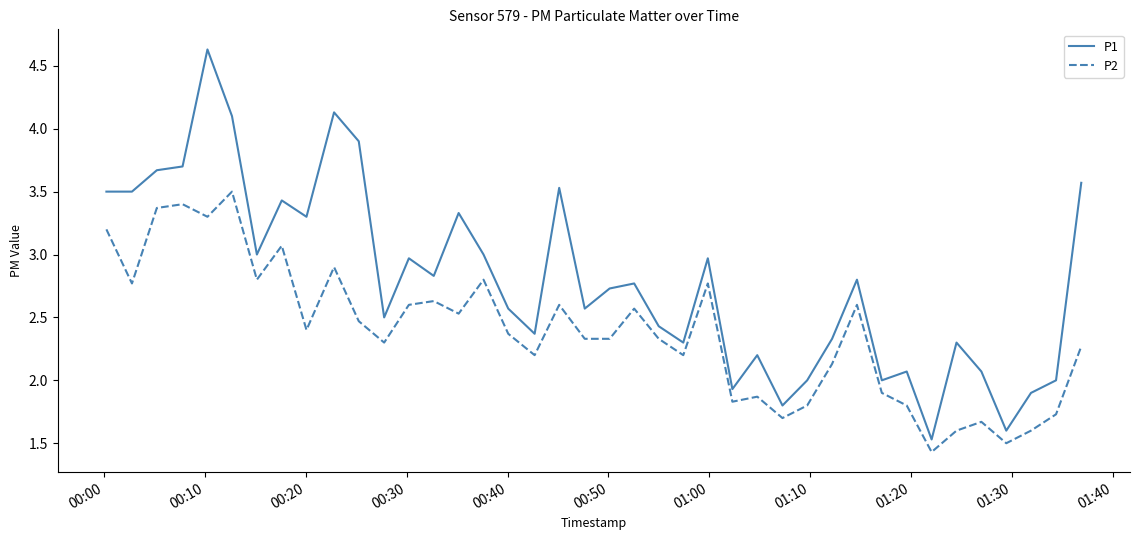

True or false: P1 and P2 cross at least once.

False